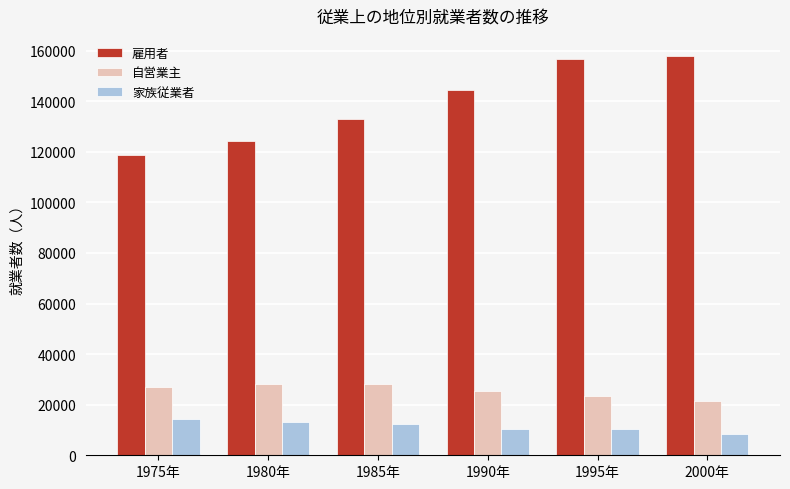

Which series has the widest spread of values?

雇用者